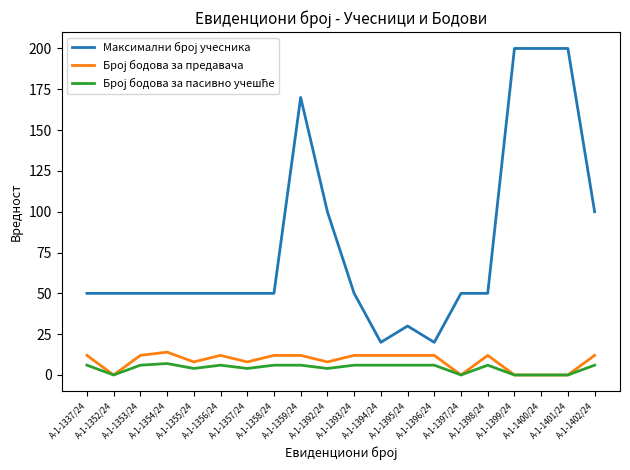

What is the spread (max minus min) of values at А-1-1398/24?

44